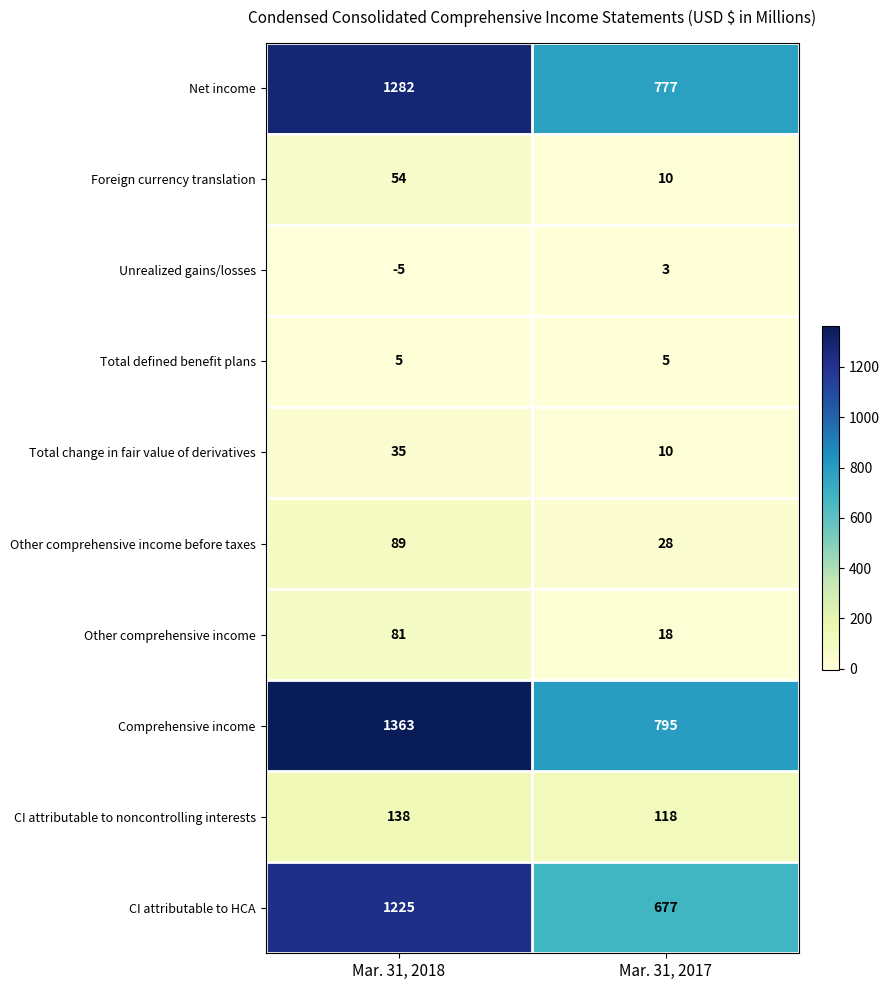

At which category does the chart reach its peak across all series?

Mar. 31, 2018